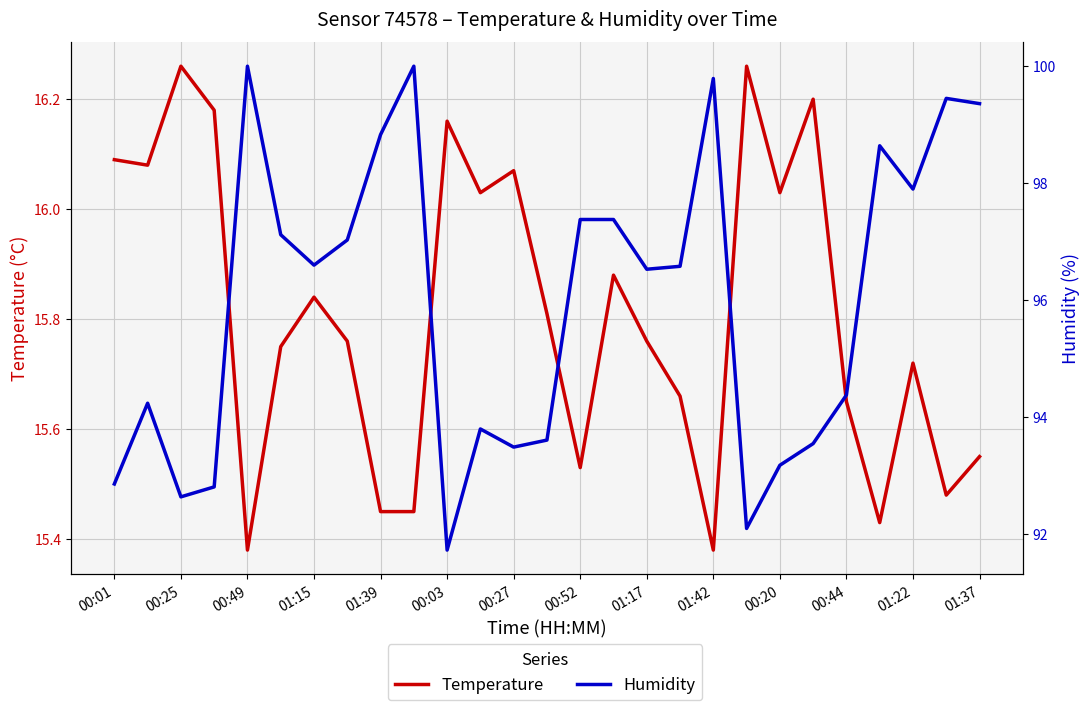

Which series has the largest range (max minus min)?

Humidity